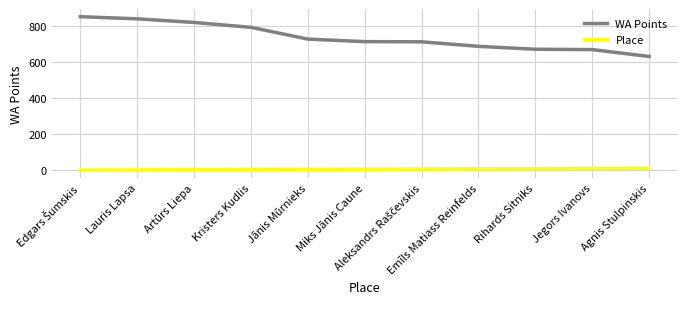

At which label is WA Points closest to 739?

Jānis Mūrnieks